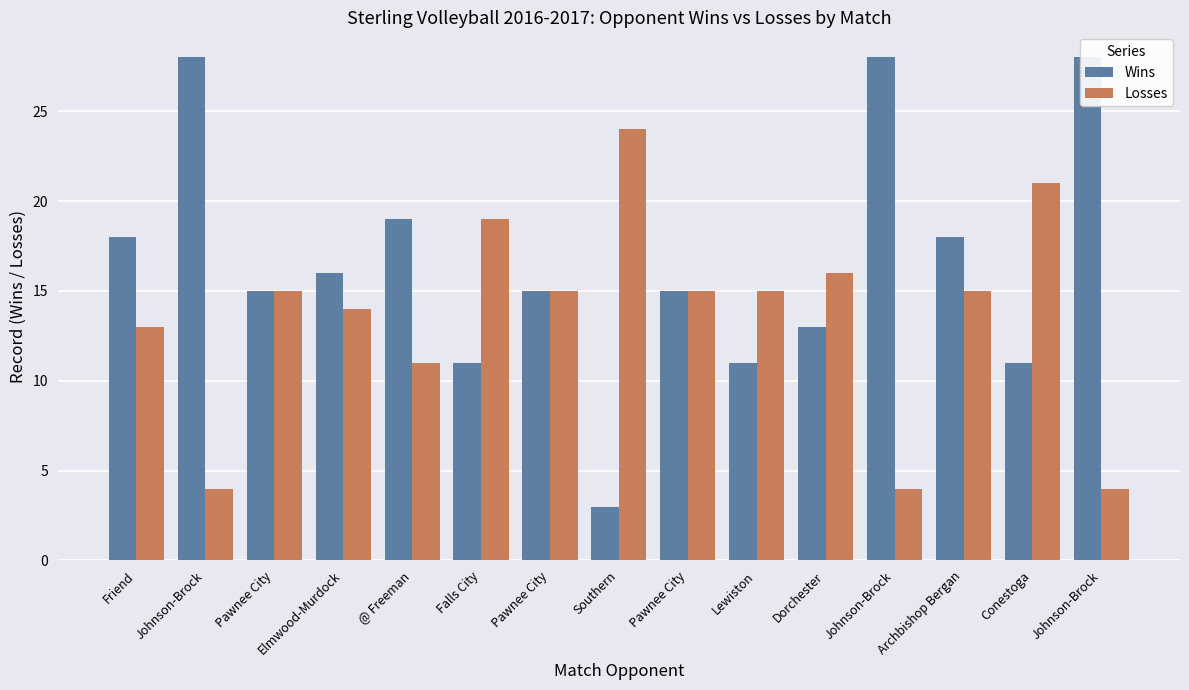

At which category is the sum across all series the highest?

Archbishop Bergan